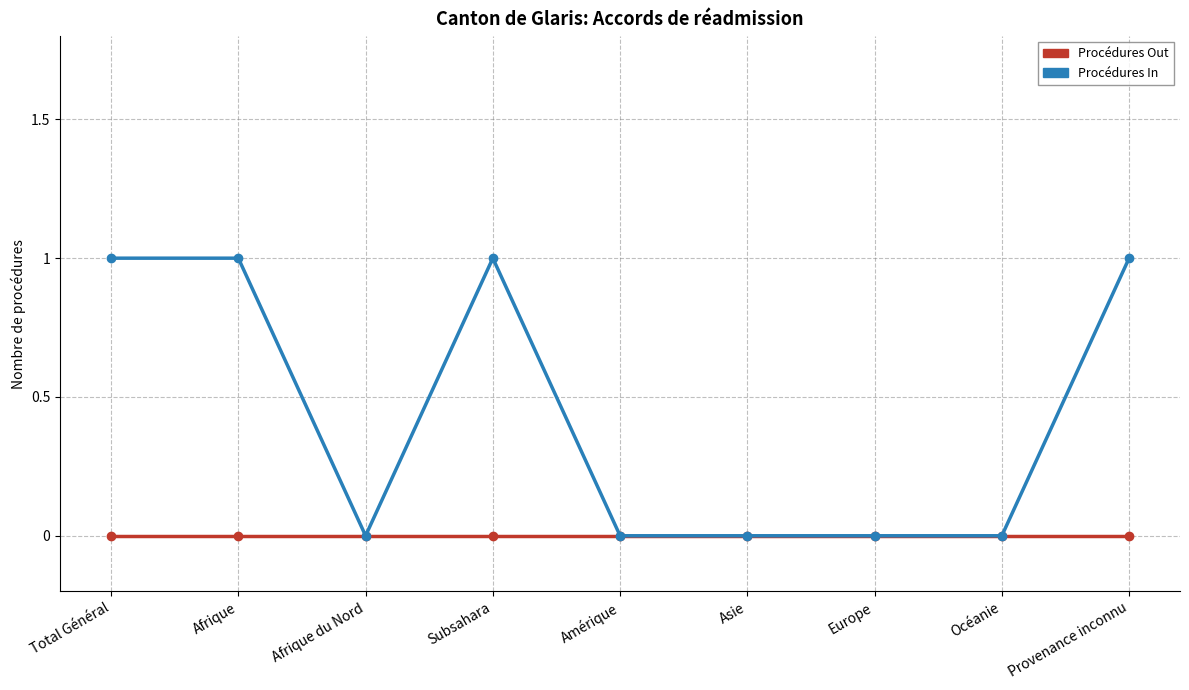

Rank the series at Afrique from highest to lowest value.

Procédures In, Procédures Out